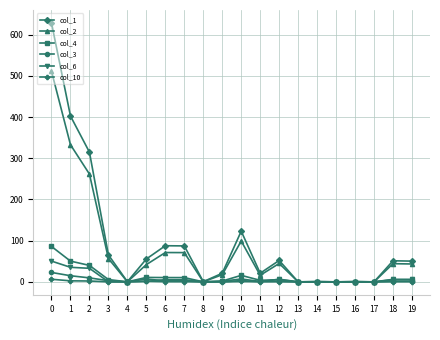

Is the value of col_6 at 12 greater than the value of col_4 at 2?

No